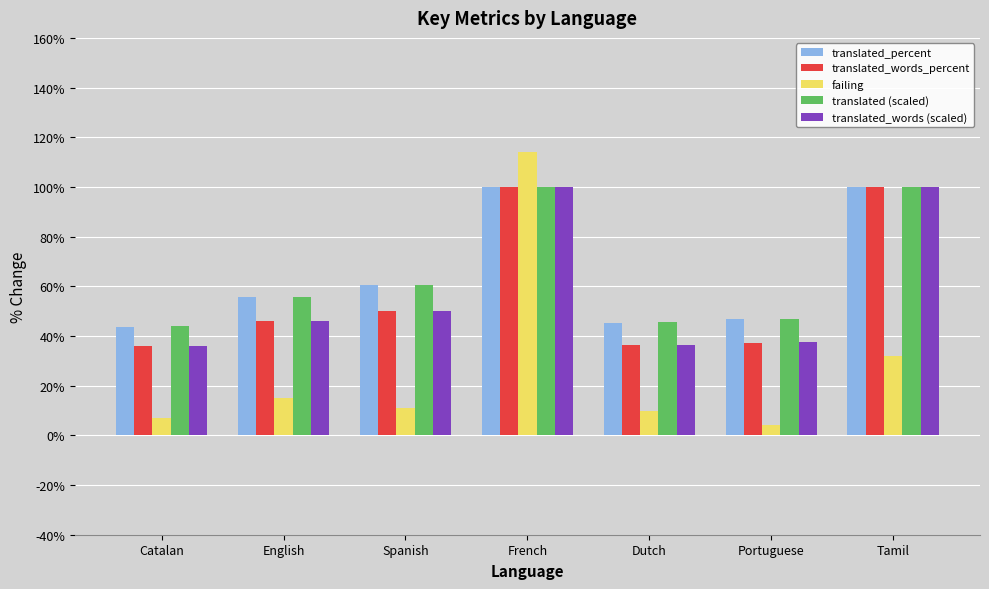

How many bars are there in total?

35